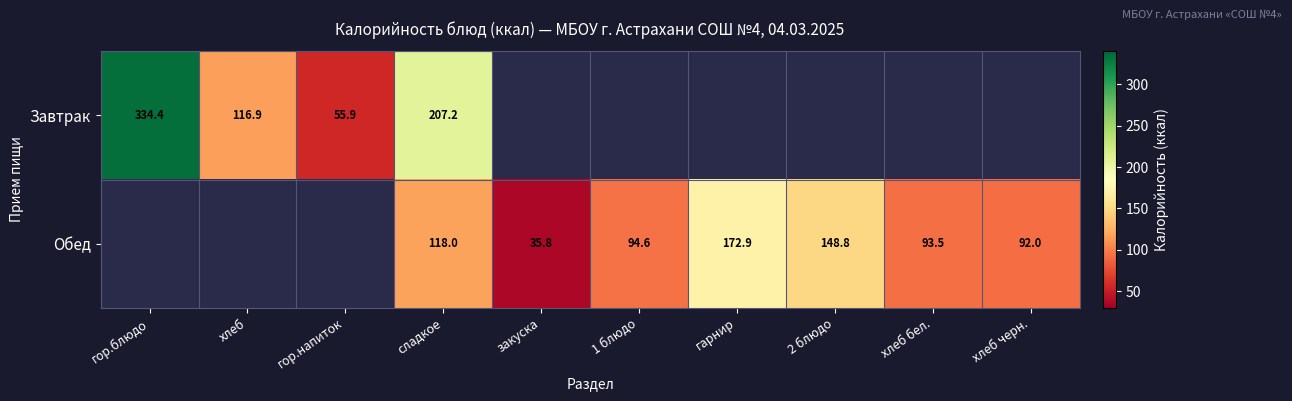

The Завтрак series shows 55.9 at гор.напиток. True or false?

True